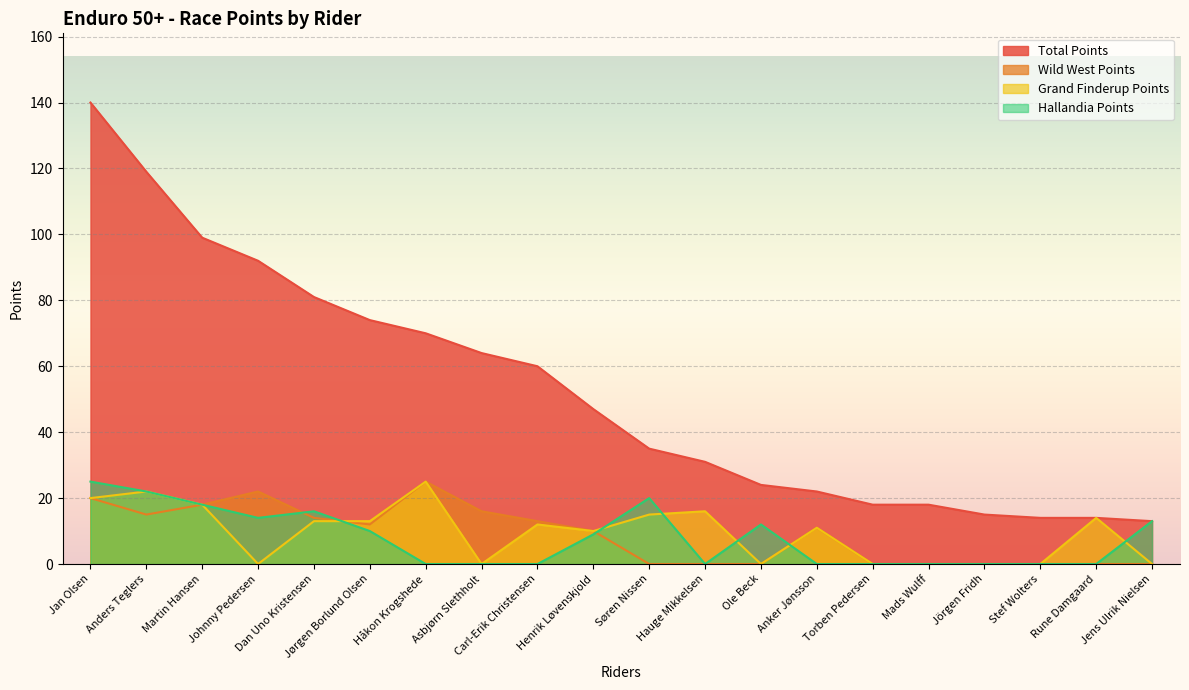

Between which two adjacent categories do Grand Finderup Points and Hallandia Points first intersect?

Dan Uno Kristensen and Jørgen Borlund Olsen